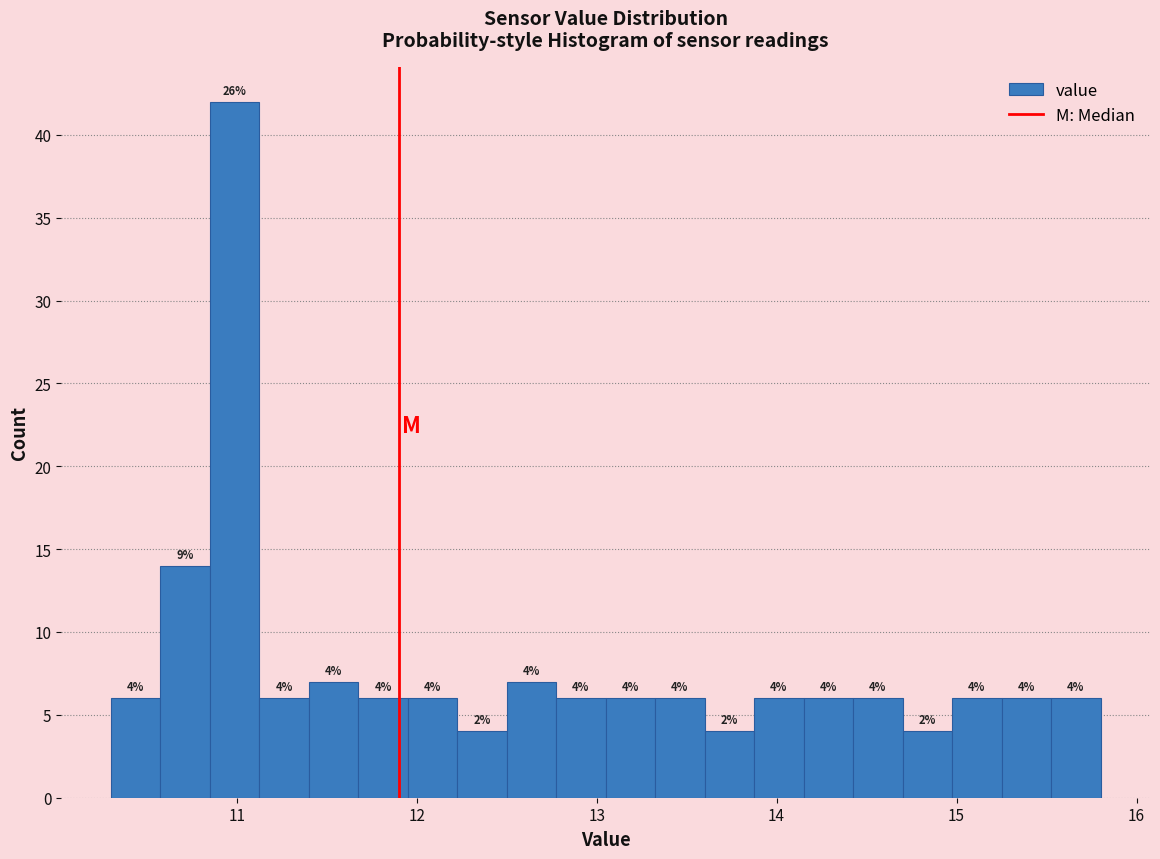

Read against the x-axis, roughly where is the centre of the tallest bar?

11.0